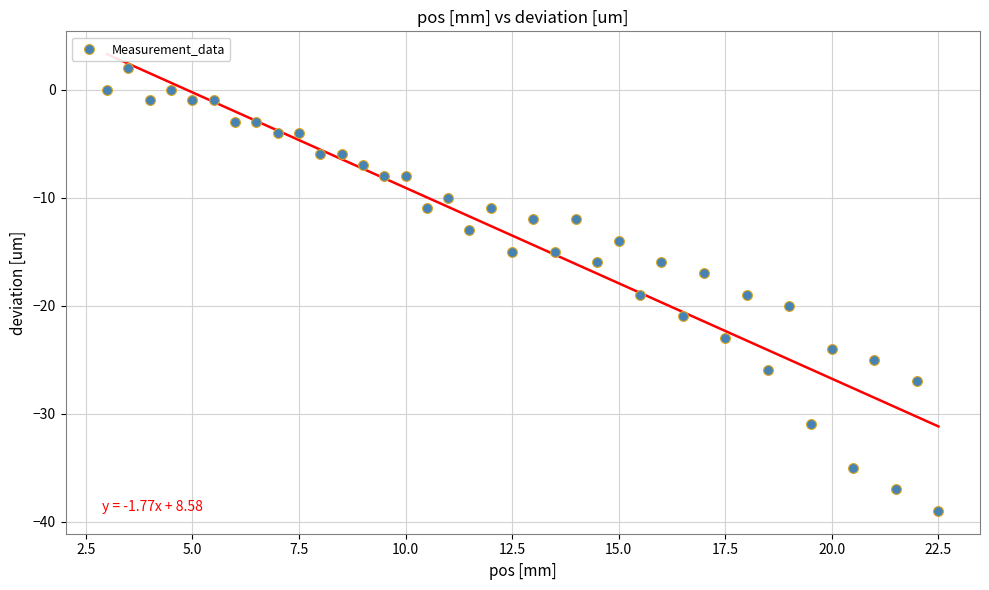

What is the range of Y values (max minus min)?

41